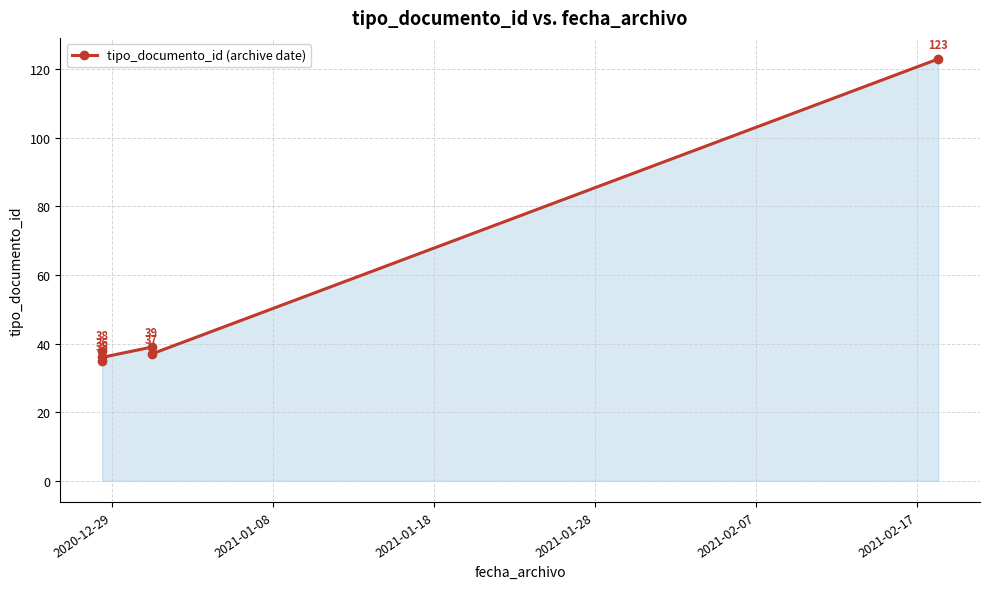

What is the ratio of the value at 2021-02-17 to the value at 2021-02-07?

3.3